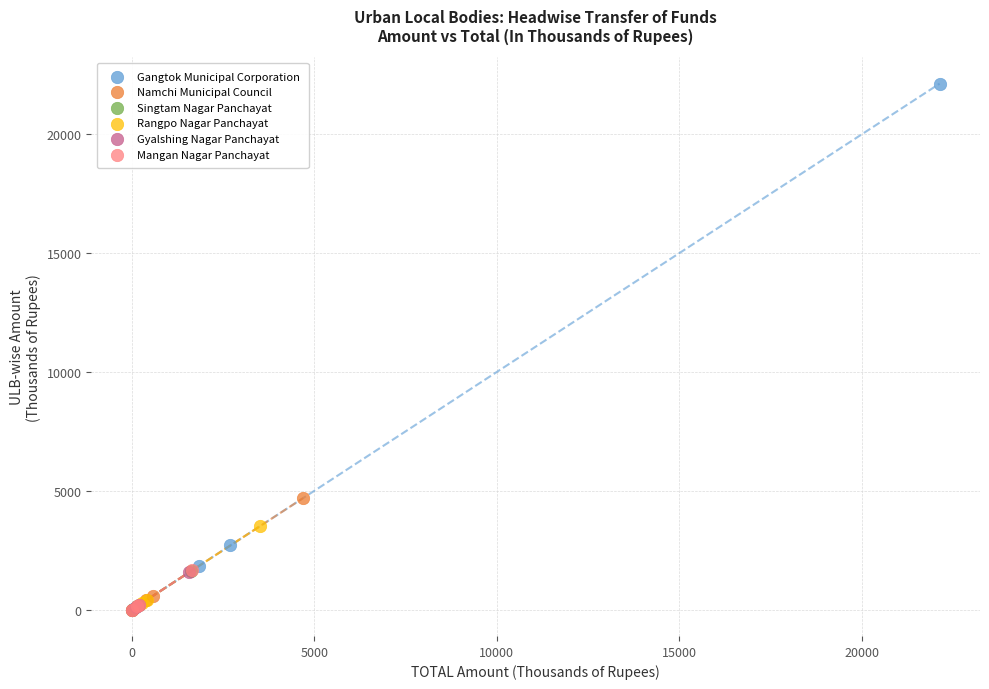

Which series has the widest spread of Y values?

Gangtok Municipal Corporation